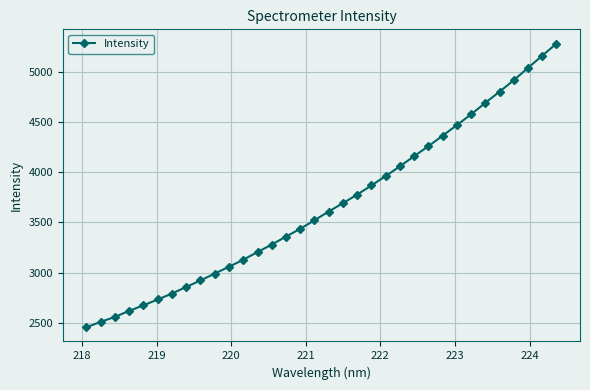

What is the maximum value shown in the chart?

5280.7